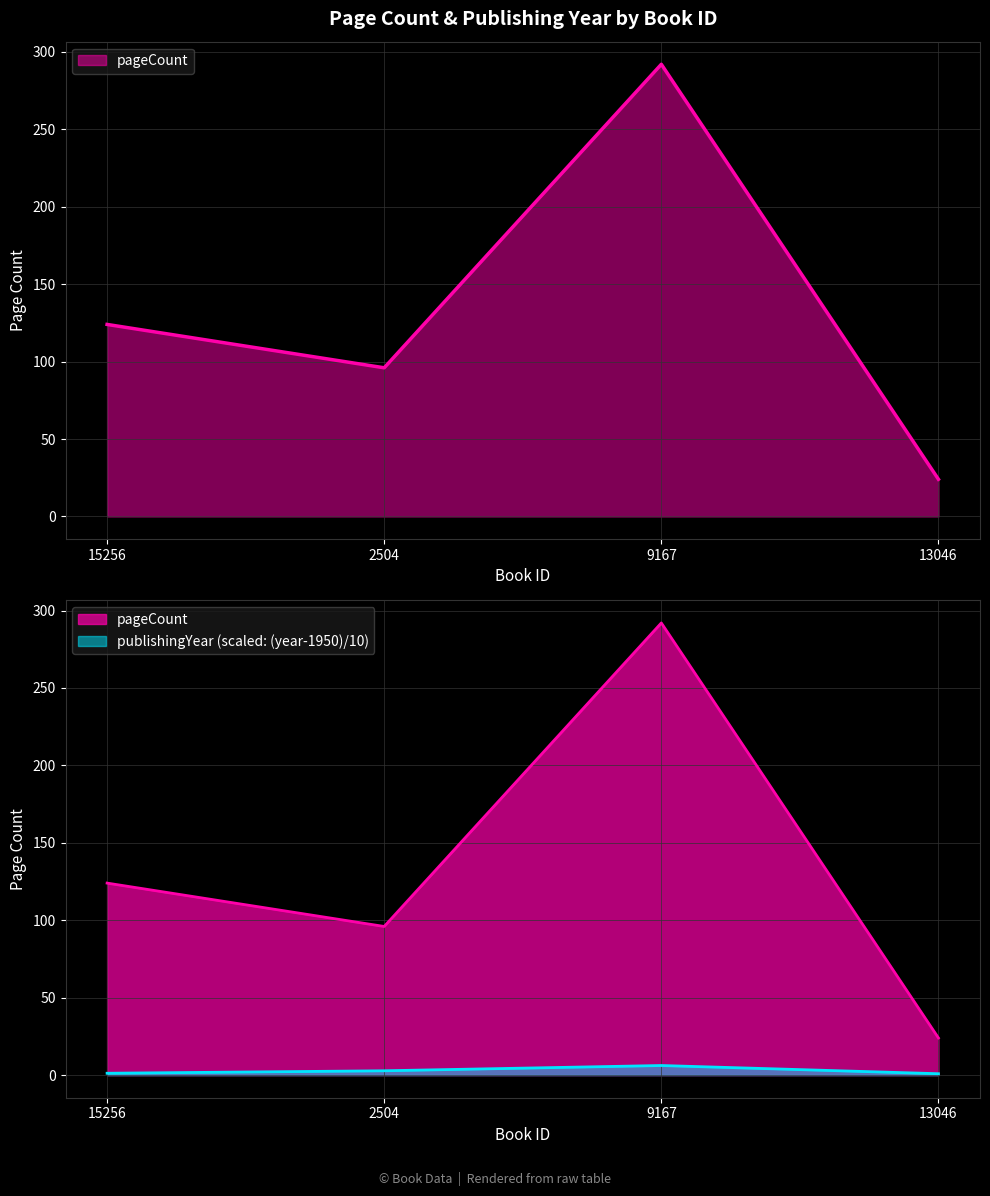

At how many categories does at least one series exceed 6?

4